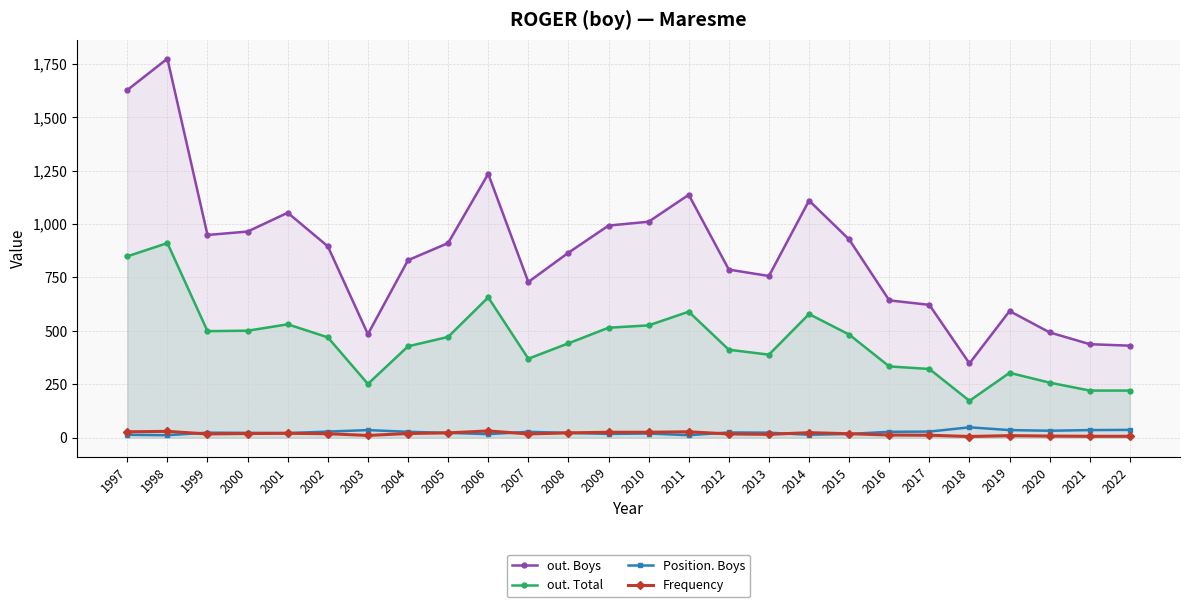

Between 2012 and 2014, which series saw the biggest shift?

out. Boys